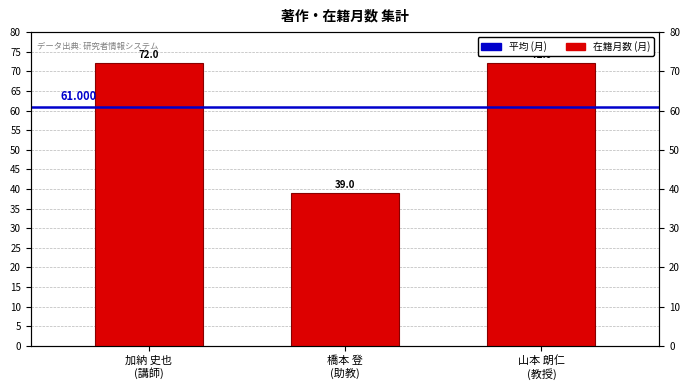

What is the sum of all values?

183